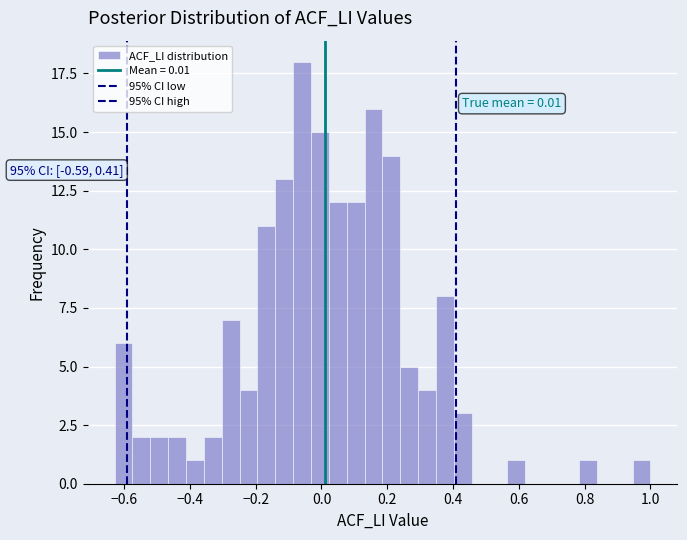

Read against the x-axis, roughly where is the centre of the tallest bar?

-0.06